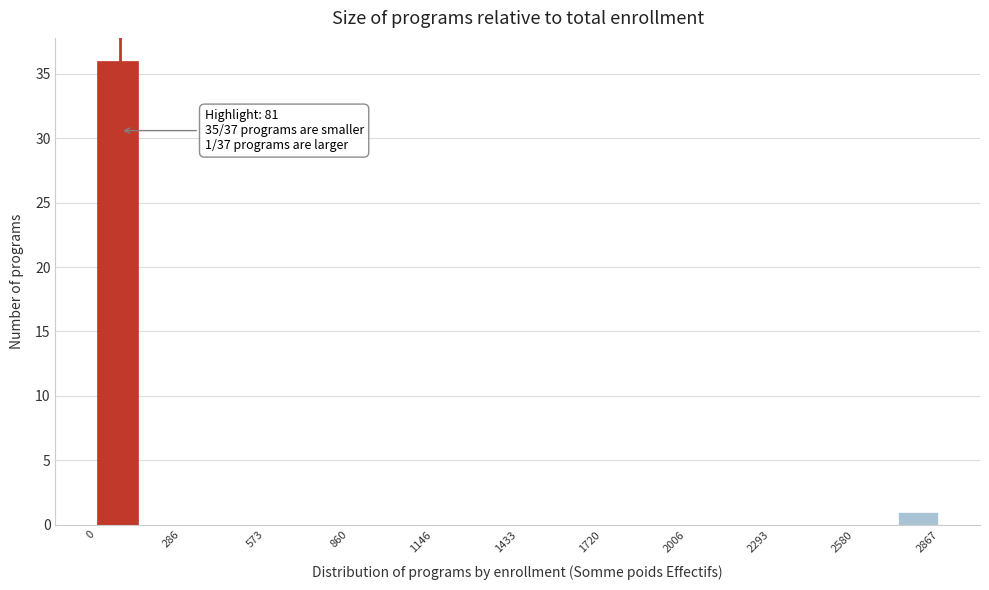

Read against the x-axis, roughly where is the centre of the tallest bar?

50